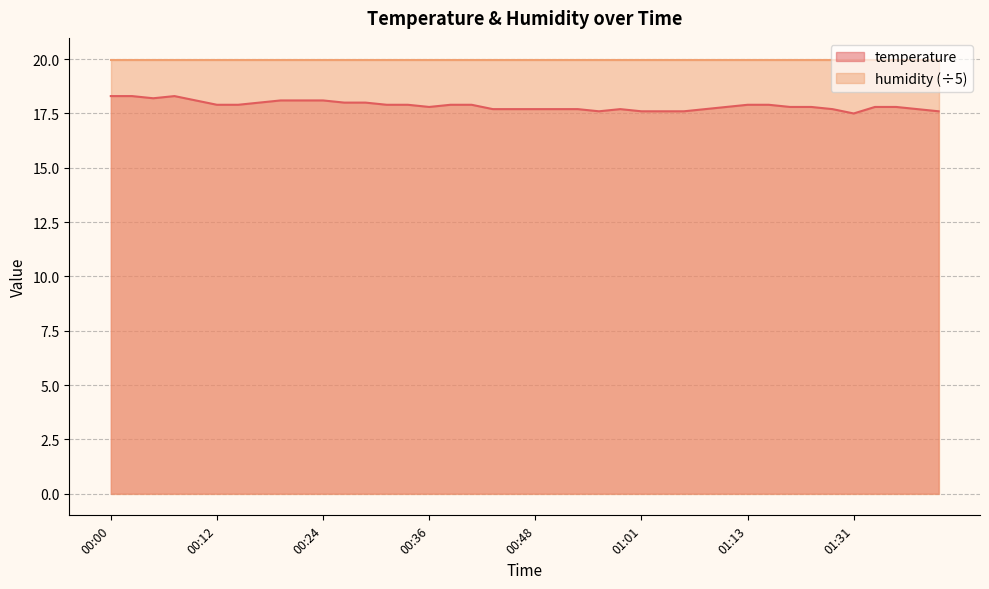

What is the greatest value displayed?

20.0